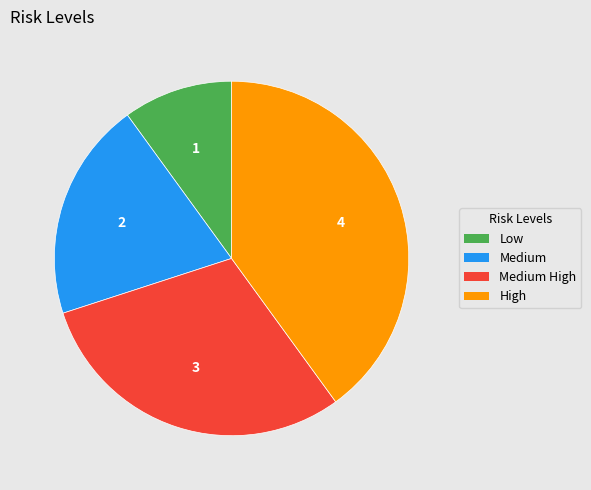

Is there a majority slice in this chart?

No